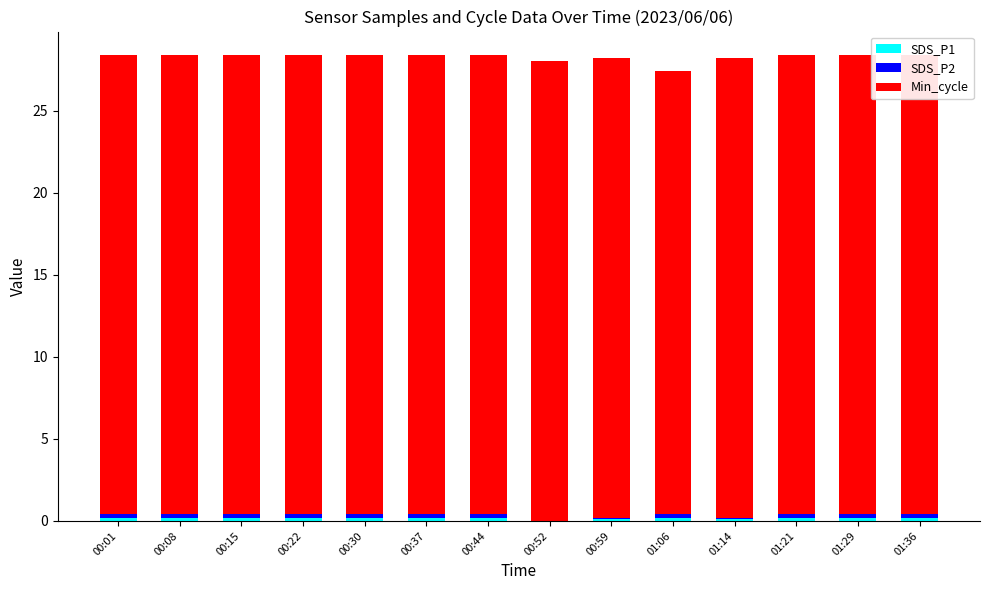

What is the sum of all SDS_P2 values?

2.4